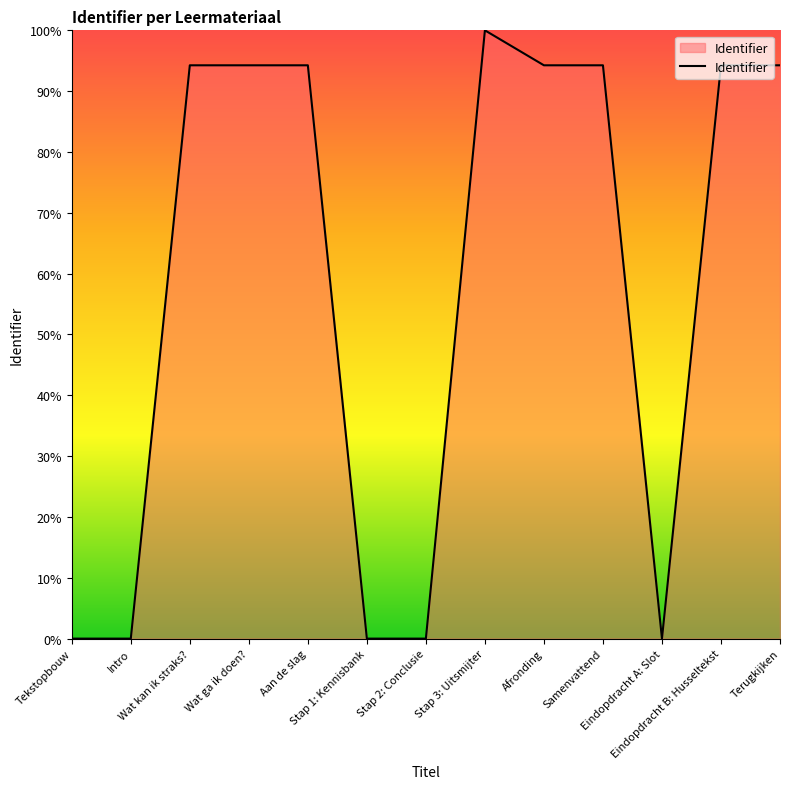

What is the maximum value shown in the chart?

100.0